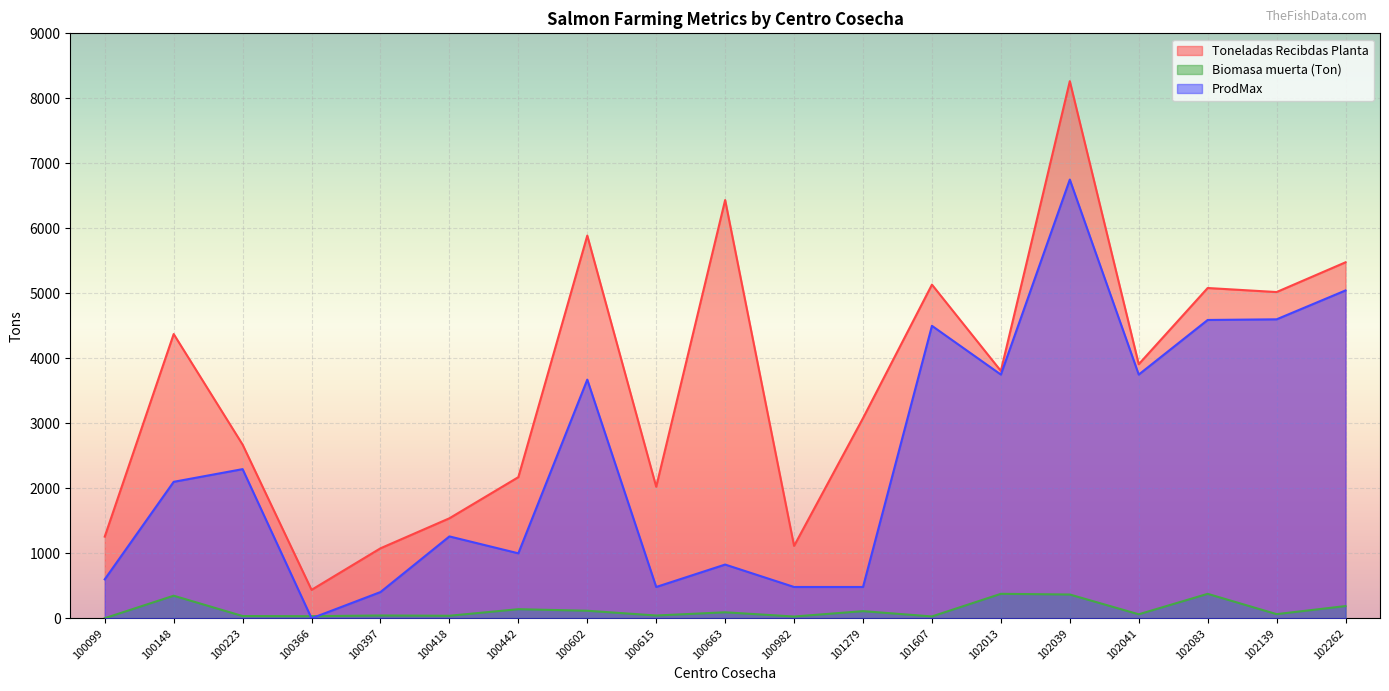

At 101607, list the series in order from smallest to largest.

Biomasa muerta (Ton), ProdMax, Toneladas Recibdas Planta